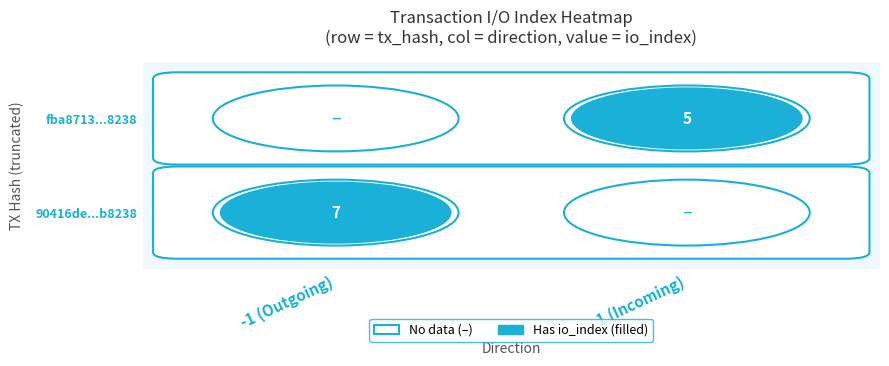

The value of fba87133428c681074763faa31f0d43e66a6785 at direction is 0. True or false?

False